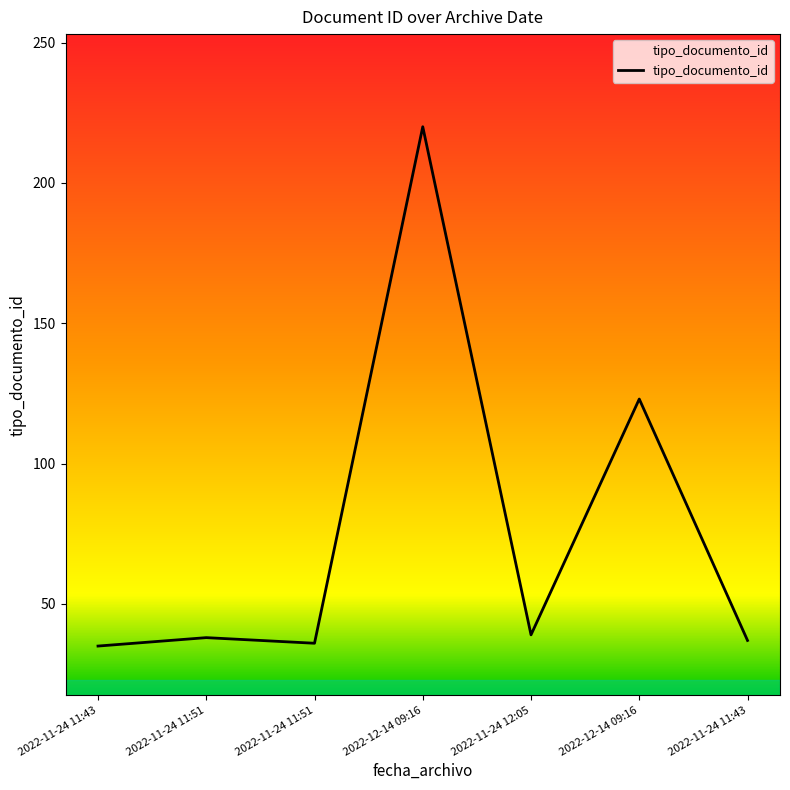

The chart shows a value of 37 at 2022-11-24 11:43. True or false?

True